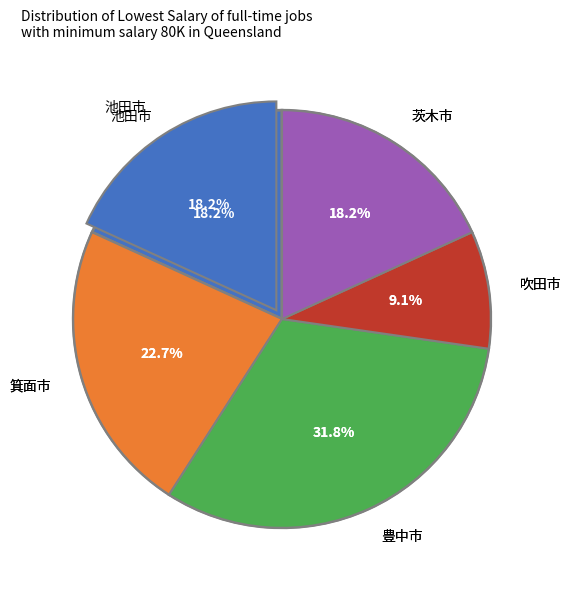

Does any single category account for the majority?

No